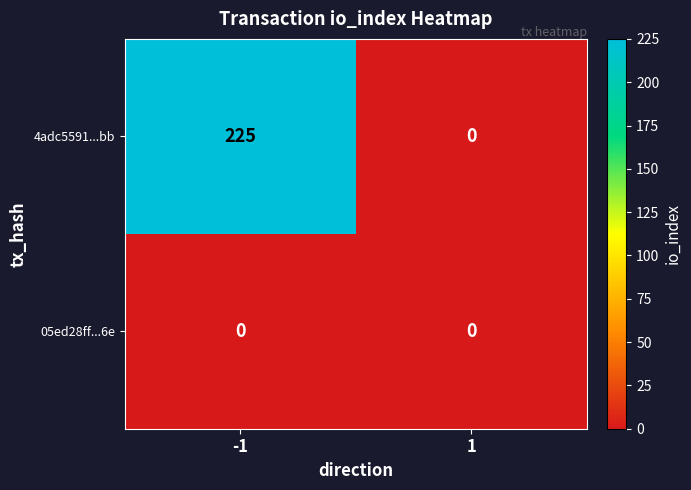

What is the sum of the 4adc5591...bb values at -1 and 1?

225